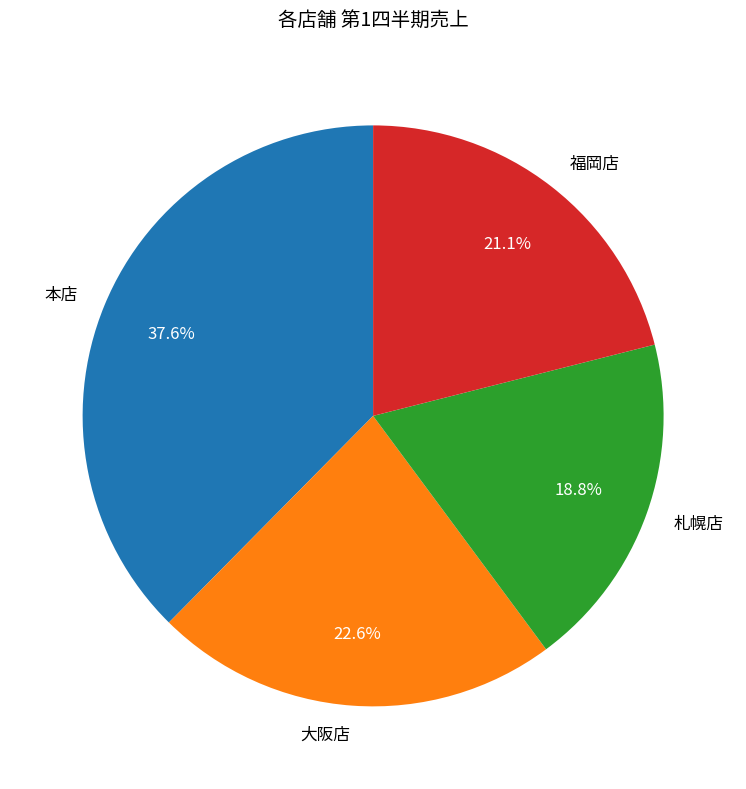

True or false: 本店 accounts for 38% of the total.

True